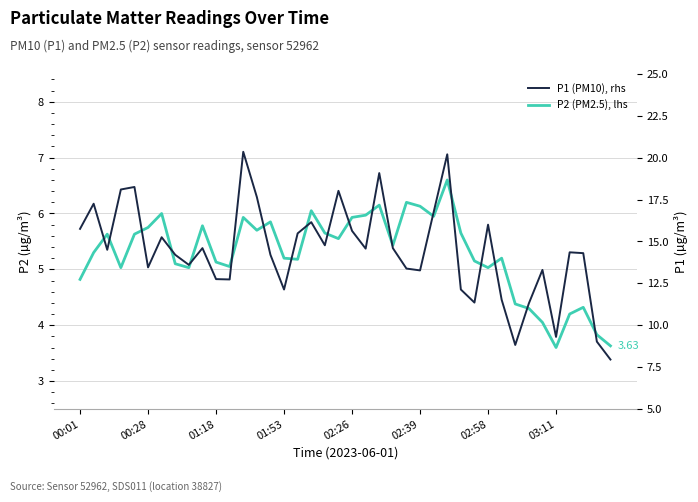

Where is P1 (PM10), rhs nearest to the value 14?

03:11